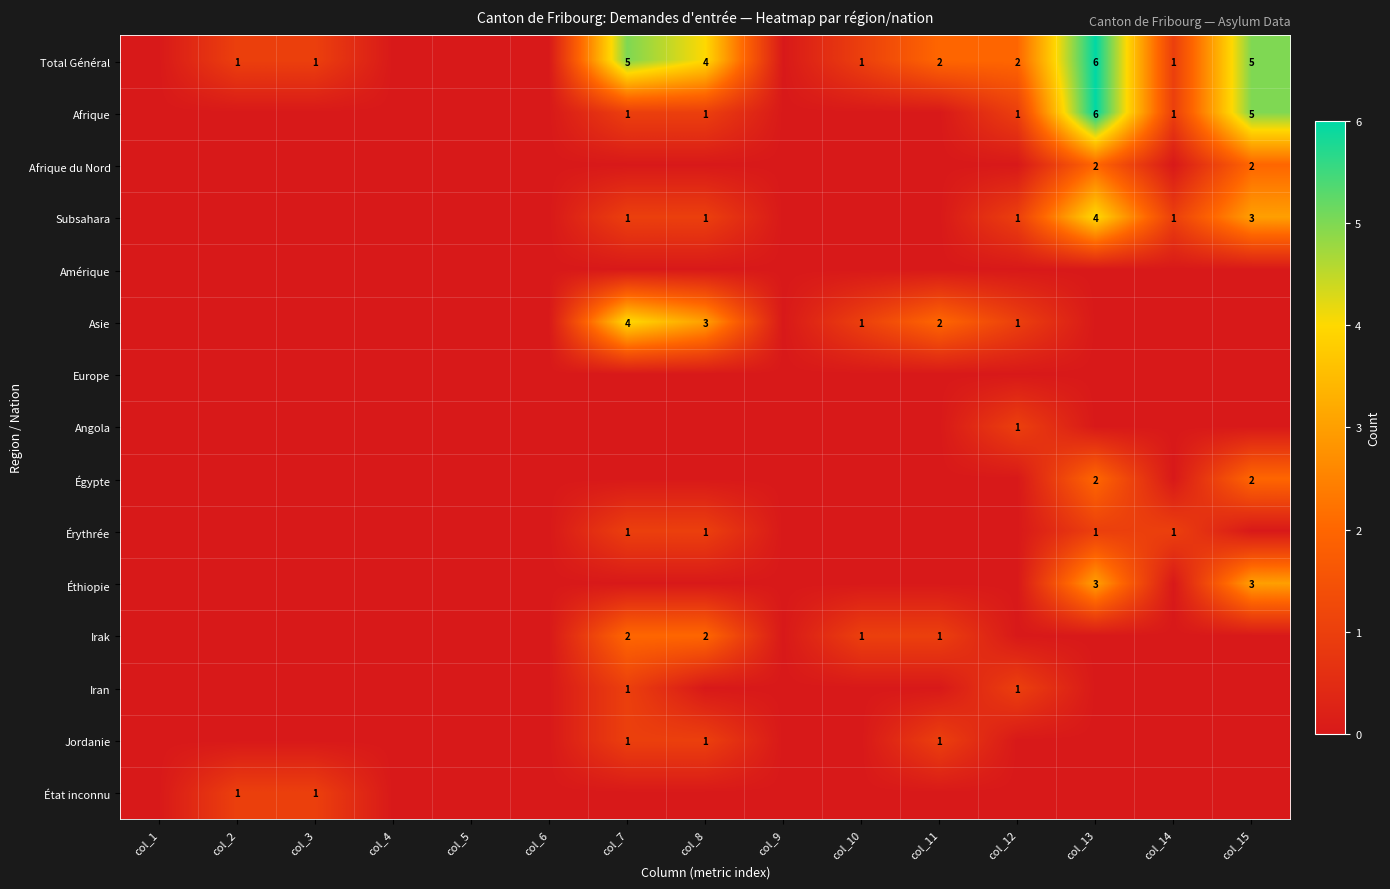

At how many categories does at least one series exceed 4?

3